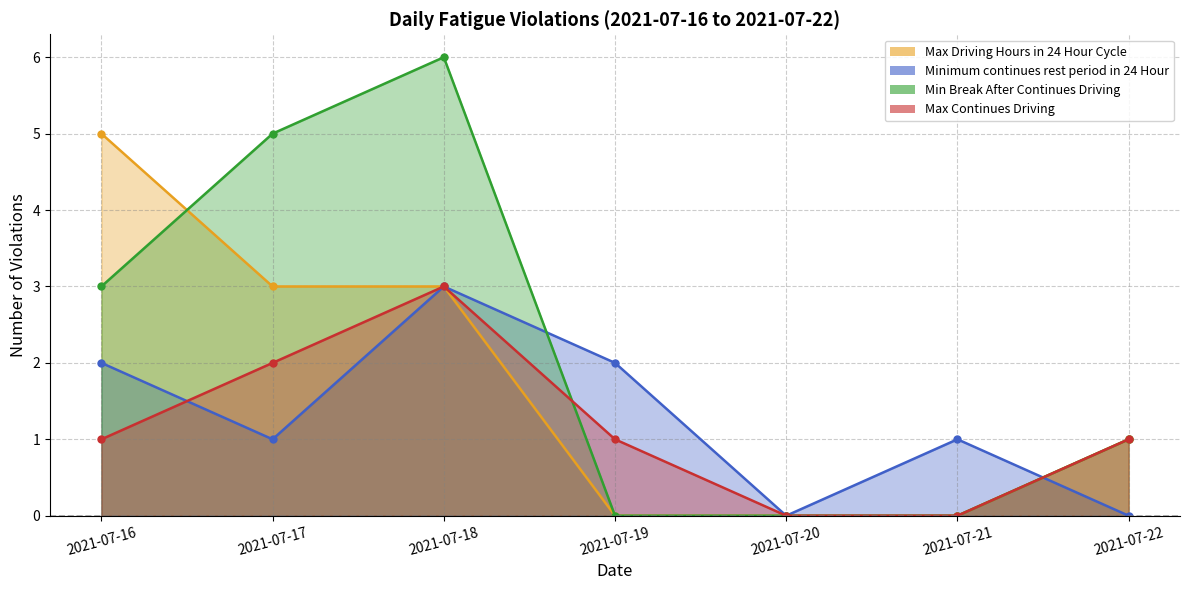

Rank the series at 2021-07-21 from lowest to highest value.

Max Driving Hours in 24 Hour Cycle, Min Break After Continues Driving, Max Continues Driving, Minimum continues rest period in 24 Hour